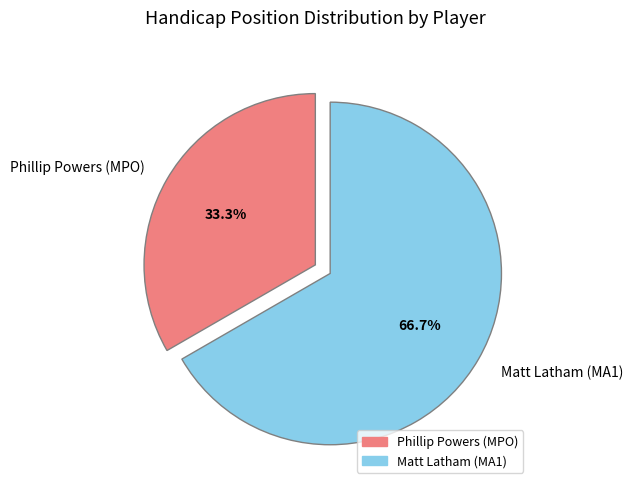

Does any single category account for the majority?

Yes